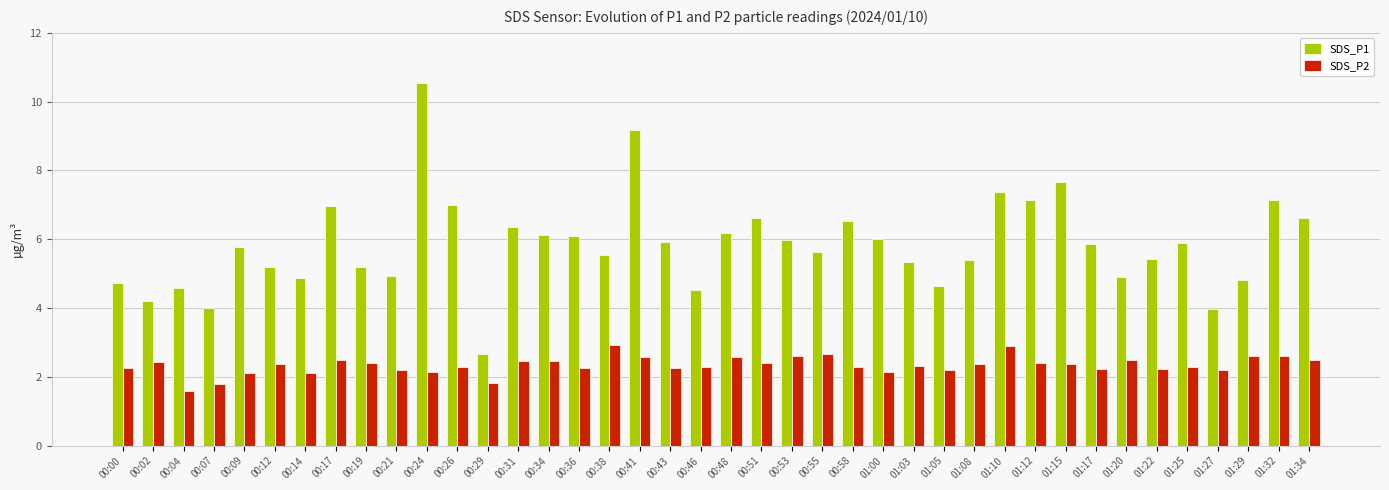

What is the difference between the SDS_P2 values at 00:55 and 00:14?

0.6